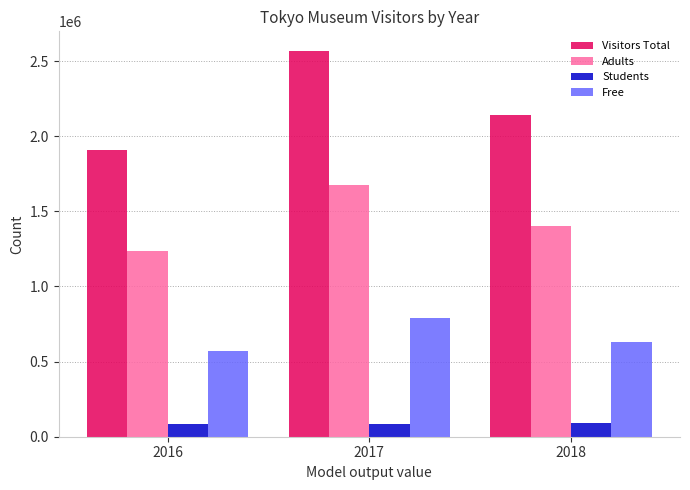

How many values in the Visitors Total series are below 2142960?

1